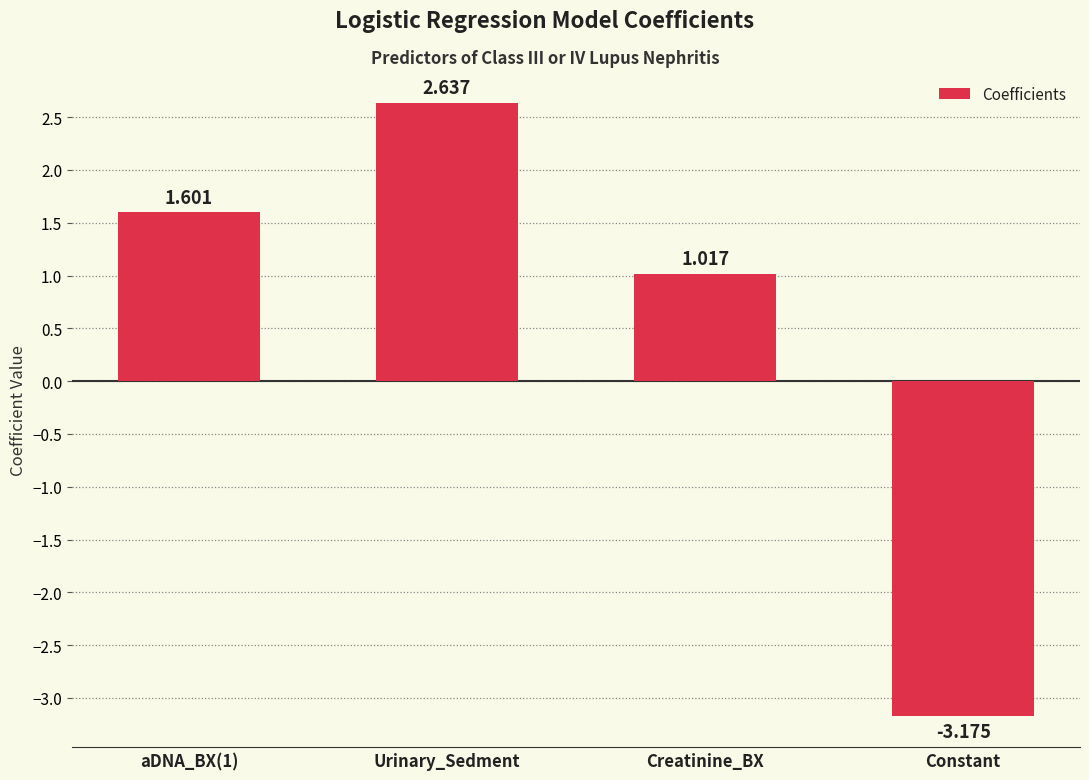

What is the sum of all values?

2.1